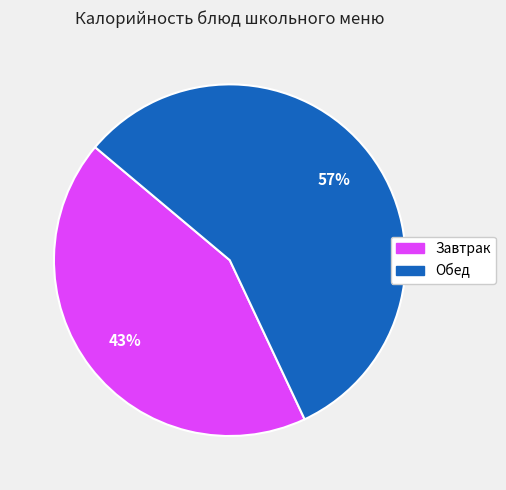

How many slices are in this pie chart?

2